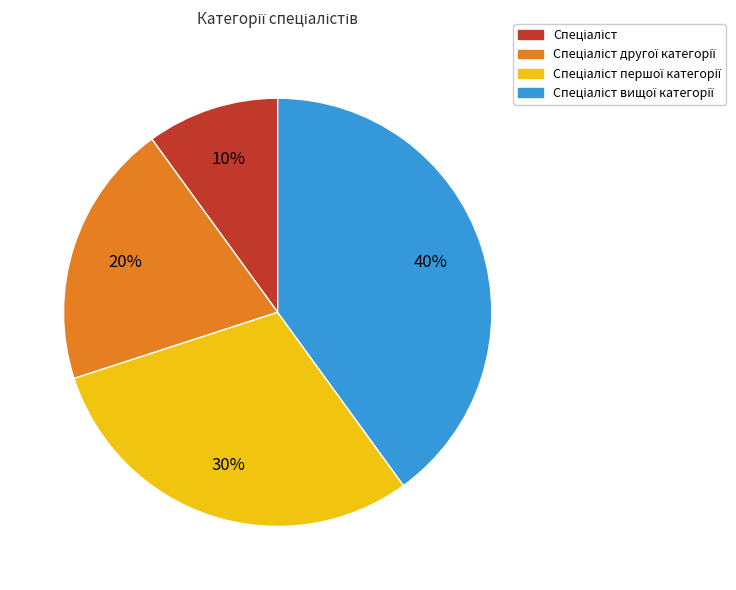

Is there any slice that represents more than half of the pie?

No